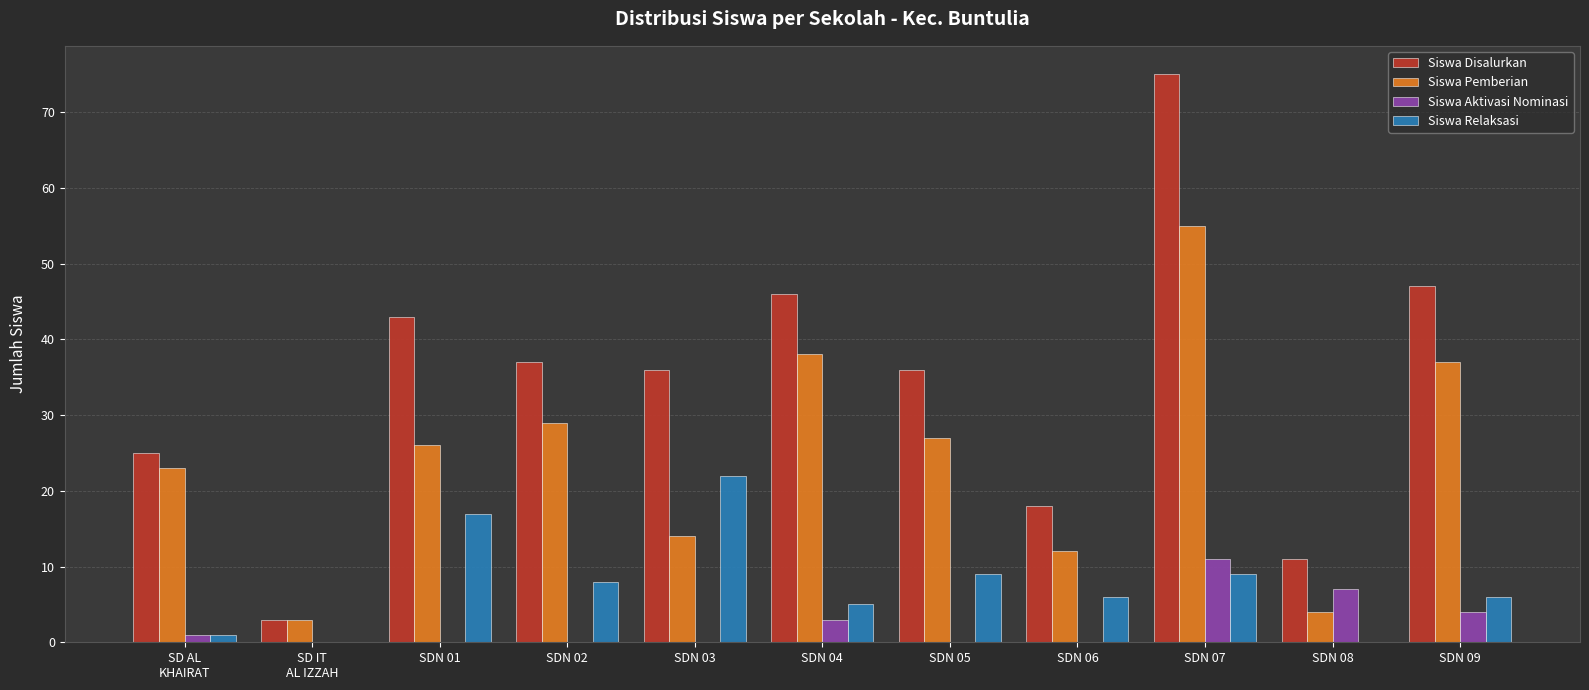

Reading left to right, list all the values displayed in this chart.

Siswa Disalurkan: 25	3	43	37	36	46	36	18	75	11	47
Siswa Pemberian: 23	3	26	29	14	38	27	12	55	4	37
Siswa Aktivasi Nominasi: 1	0	0	0	0	3	0	0	11	7	4
Siswa Relaksasi: 1	0	17	8	22	5	9	6	9	0	6